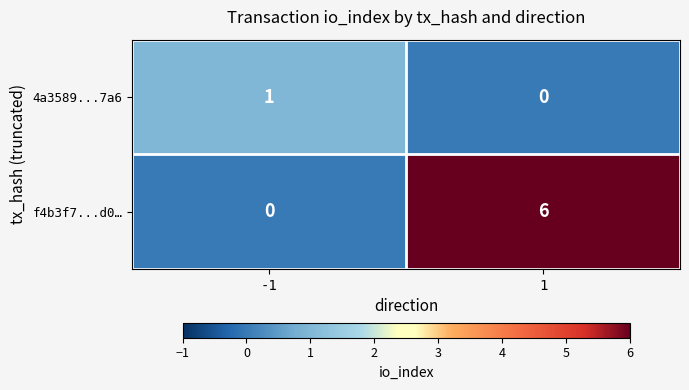

Which series has the widest spread of values?

f4b3f7...d0…